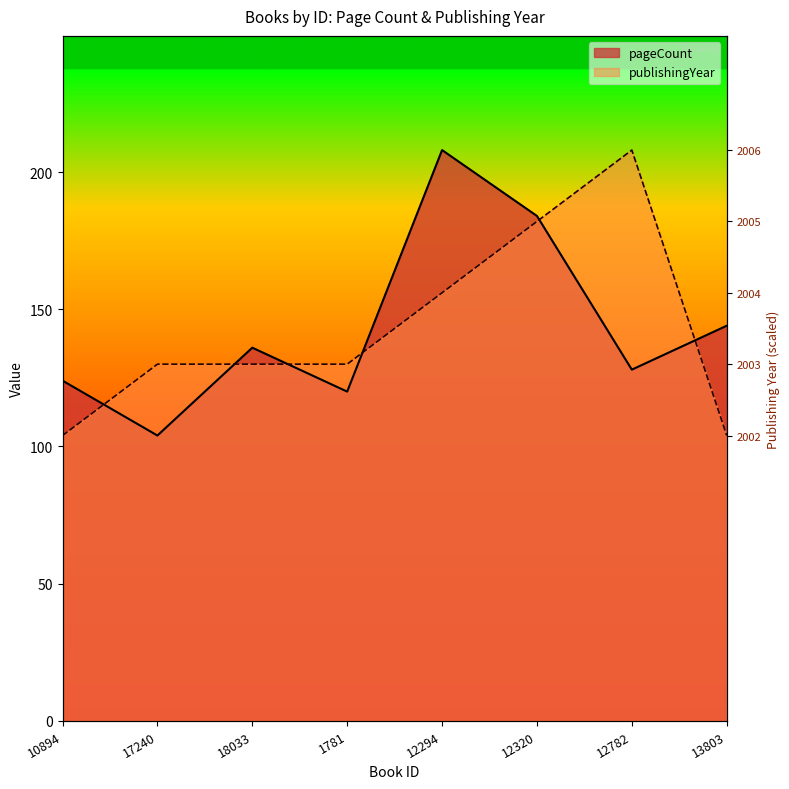

Which category has the lowest value across all series?

17240